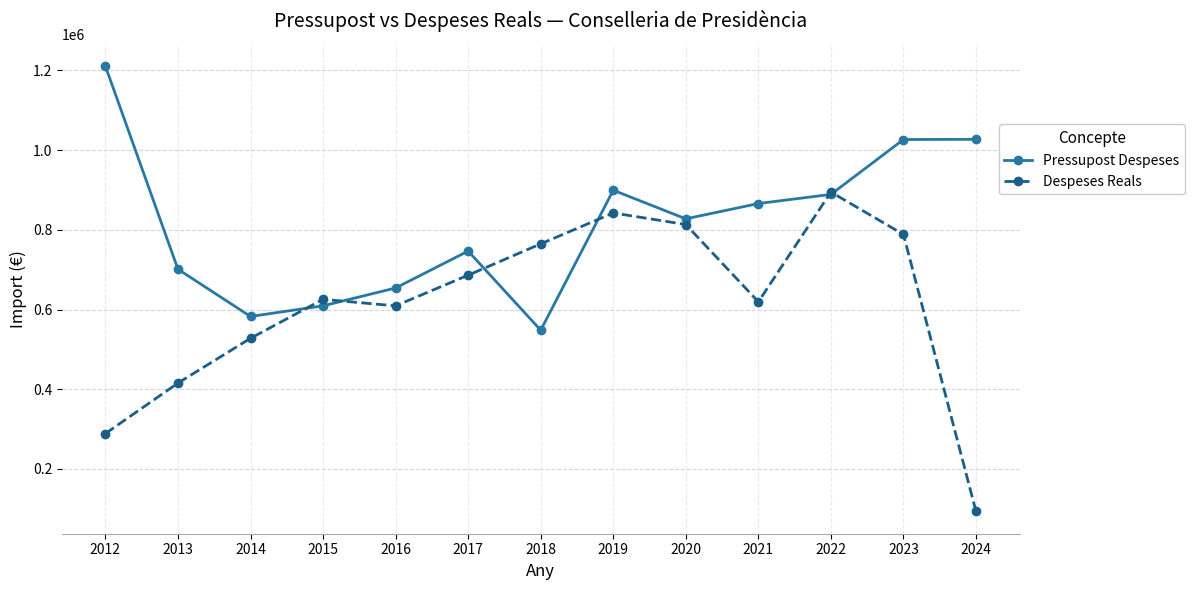

At which label does Despeses Reals reach its minimum?

2024